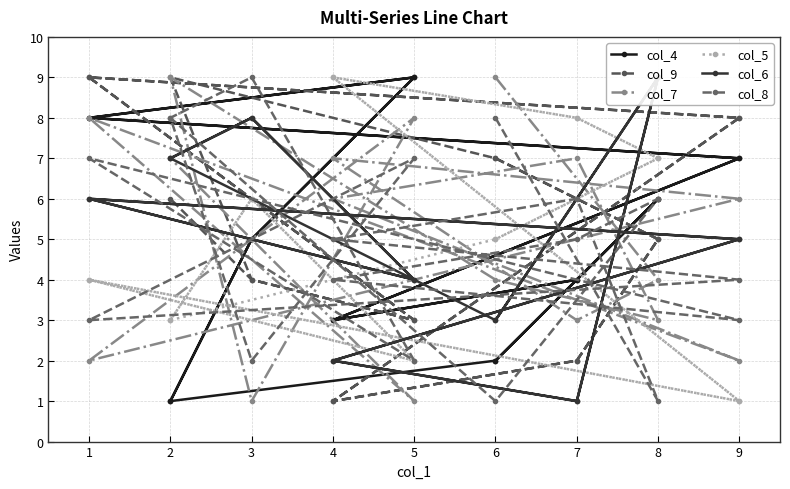

List the series in order of their peak value, lowest first.

col_4, col_9, col_7, col_5, col_6, col_8